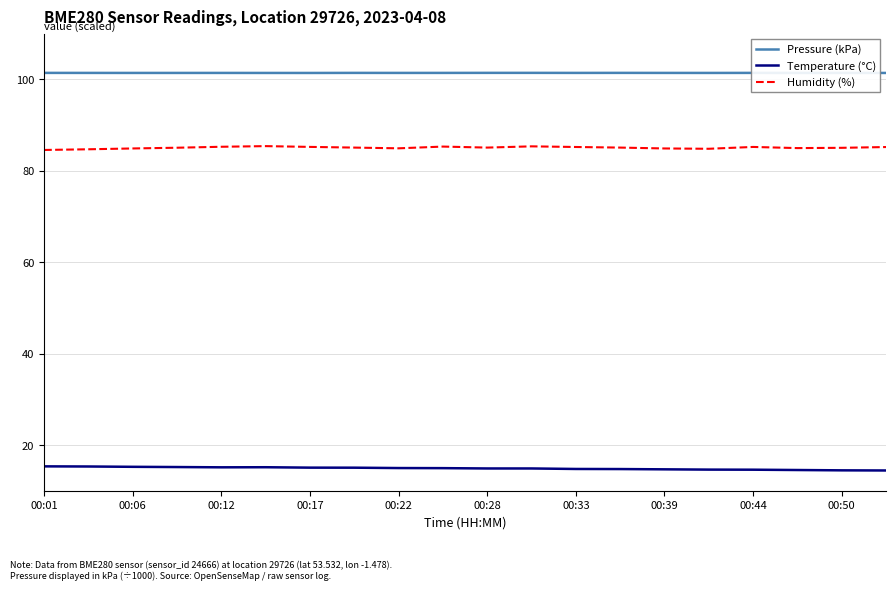

What is the maximum value for Temperature (°C)?

15.4